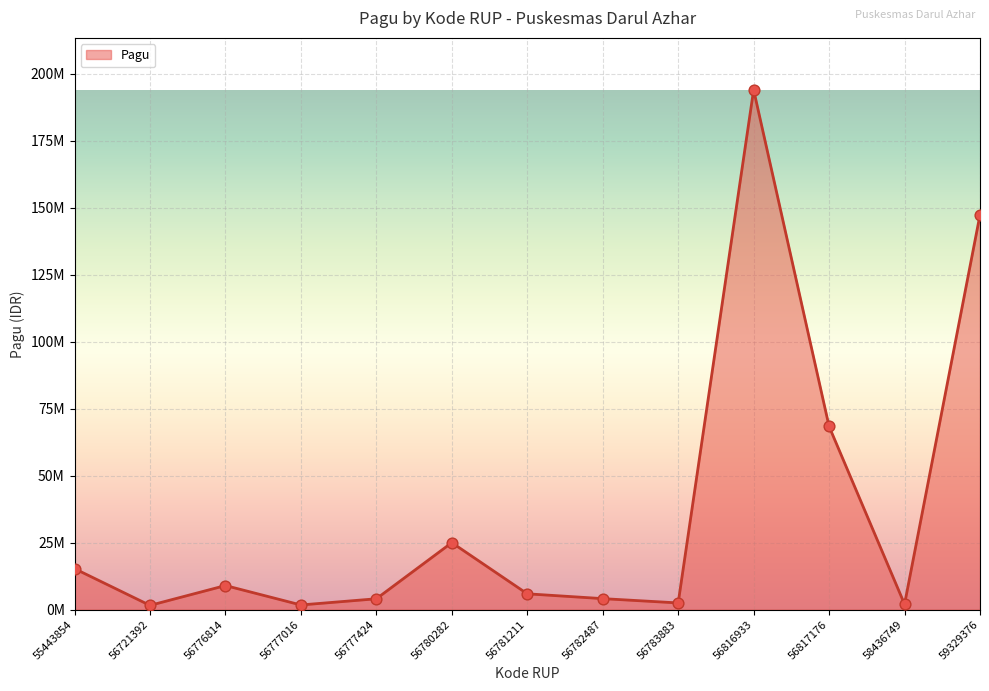

What is the change in value from 56781211 to 56817176?

+62454900